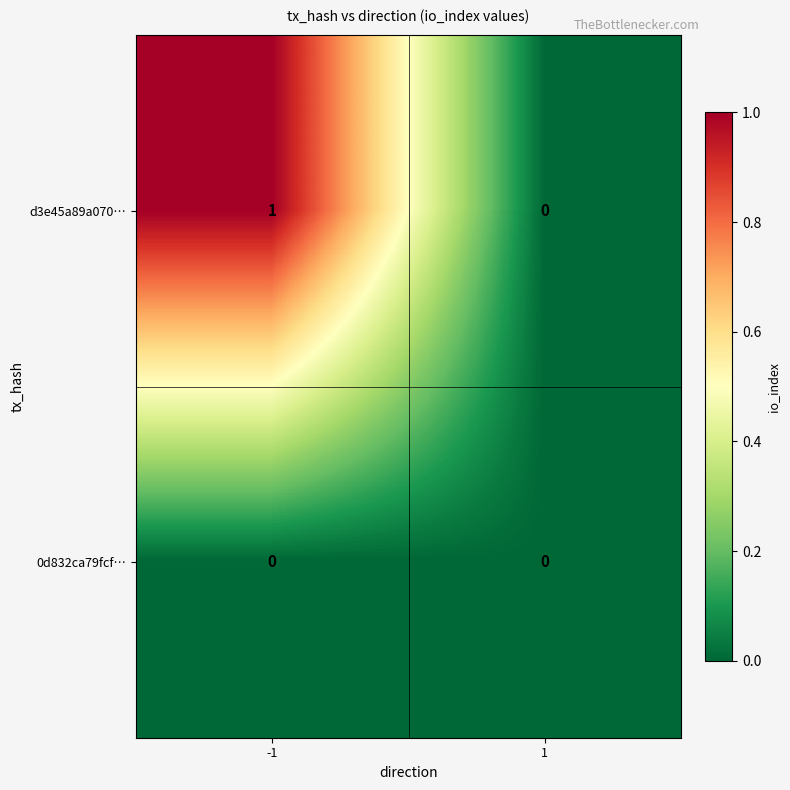

Reading left to right, extract all data points from this chart.

d3e45a89a070…: -1=1	1=0
0d832ca79fcf…: -1=0	1=0